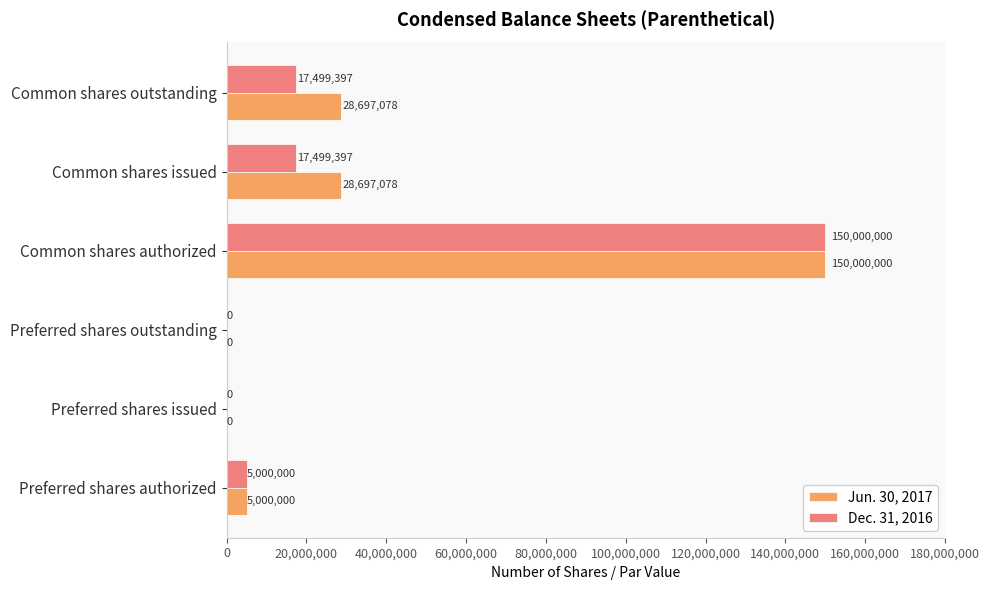

Which category has the highest value across all series?

Common shares authorized